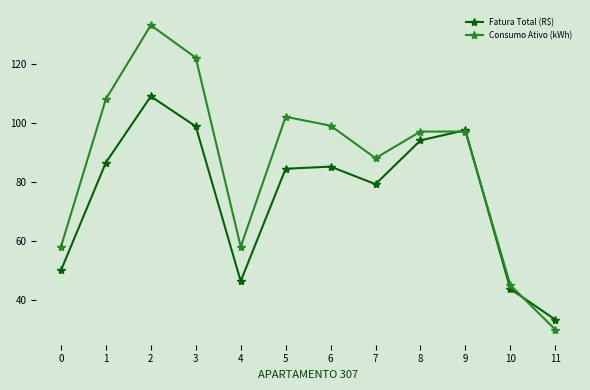

What is the value of the Consumo Ativo (kWh) point at the 12th from the left?

30.0